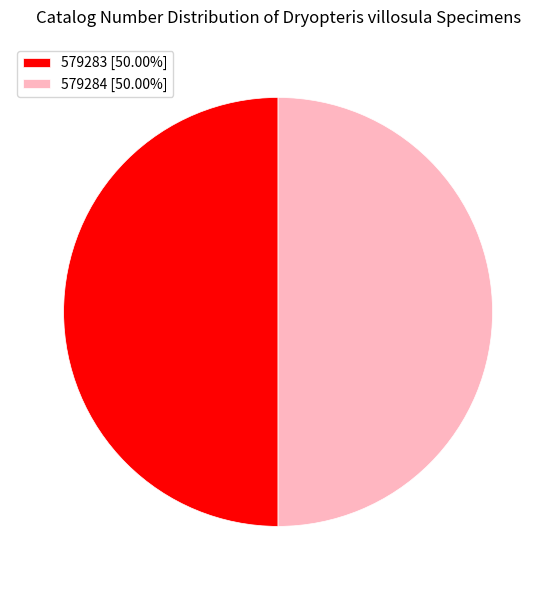

What is the ratio of the value at 579284 [50.00%] to the value at 579283 [50.00%]?

1.0